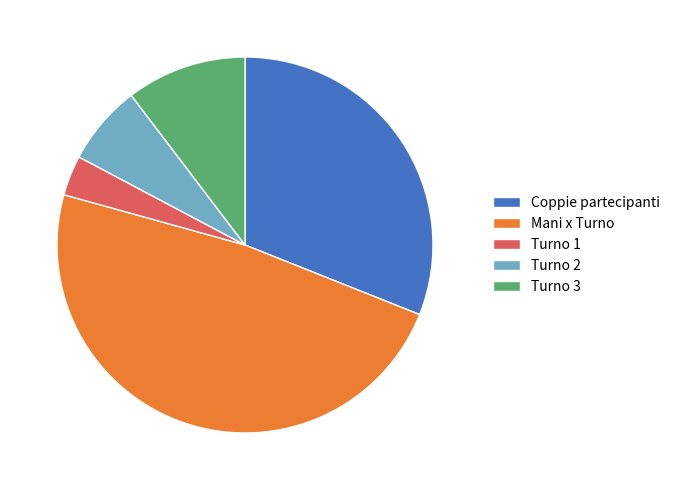

Does Coppie partecipanti account for over 50% of the chart?

No